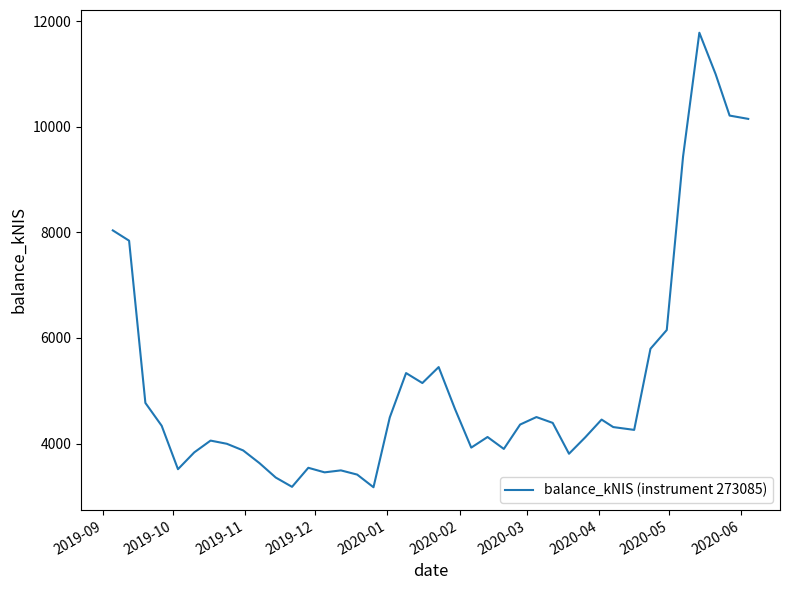

What is the difference between the maximum and second lowest values?

8602.8